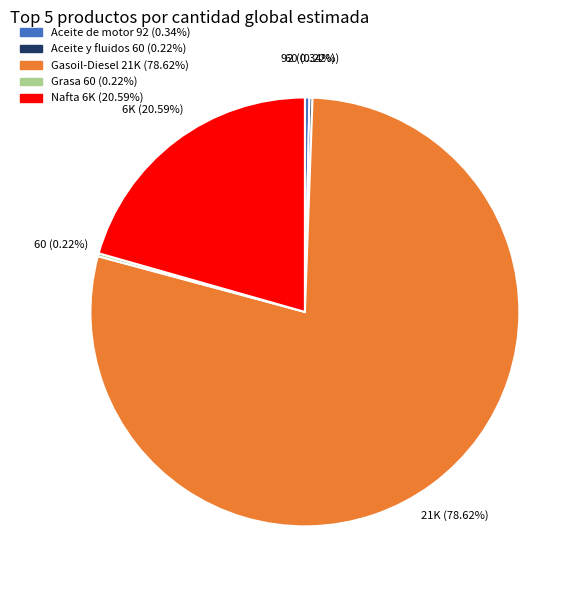

What is the largest slice in the pie chart?

Gasoil-Diesel